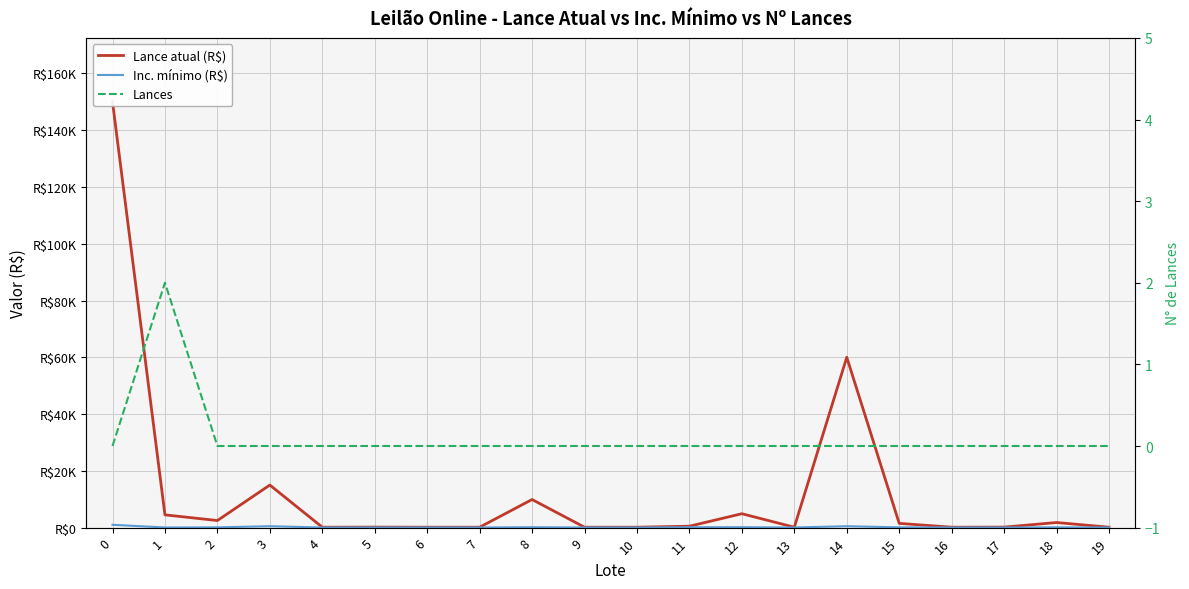

What is the sum of all Lances values?

2